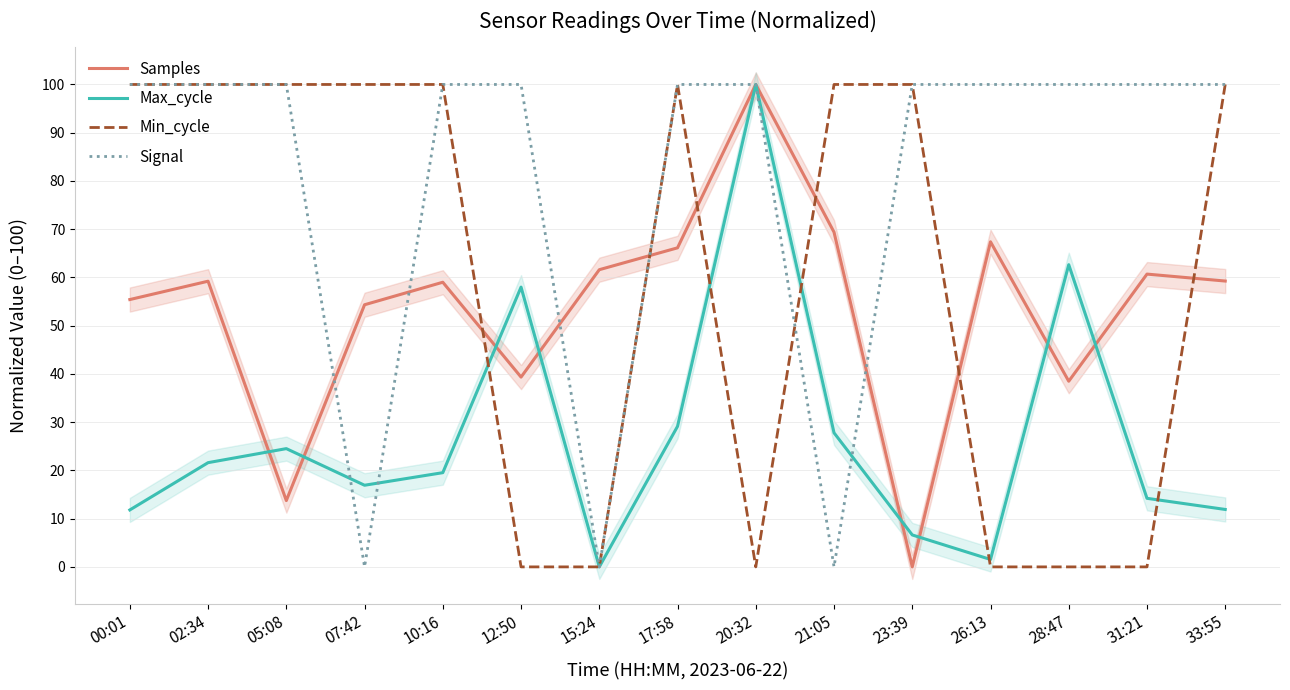

How many distinct data groups are displayed?

4